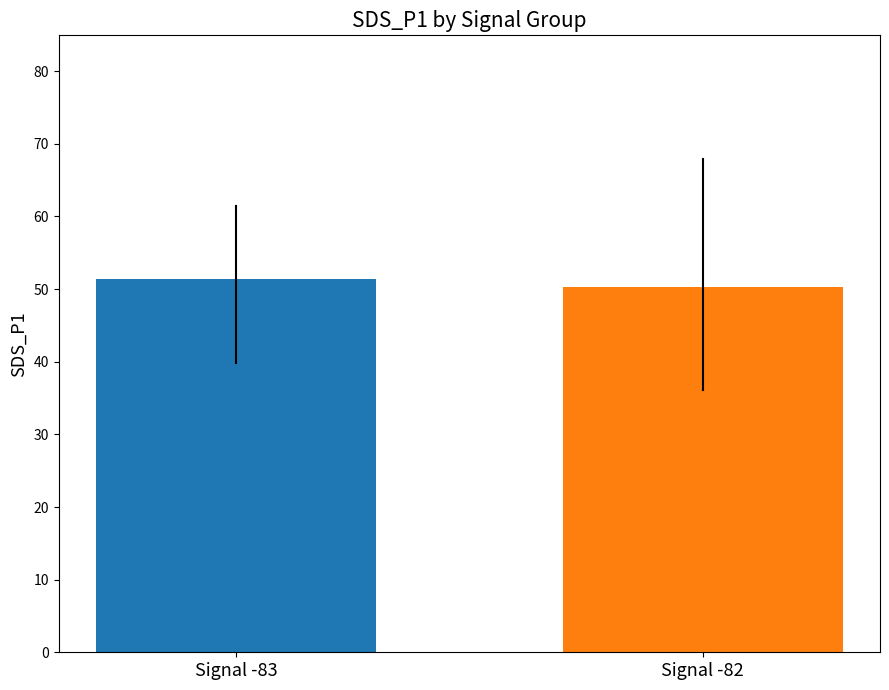

Does the chart contain stacked bars?

No